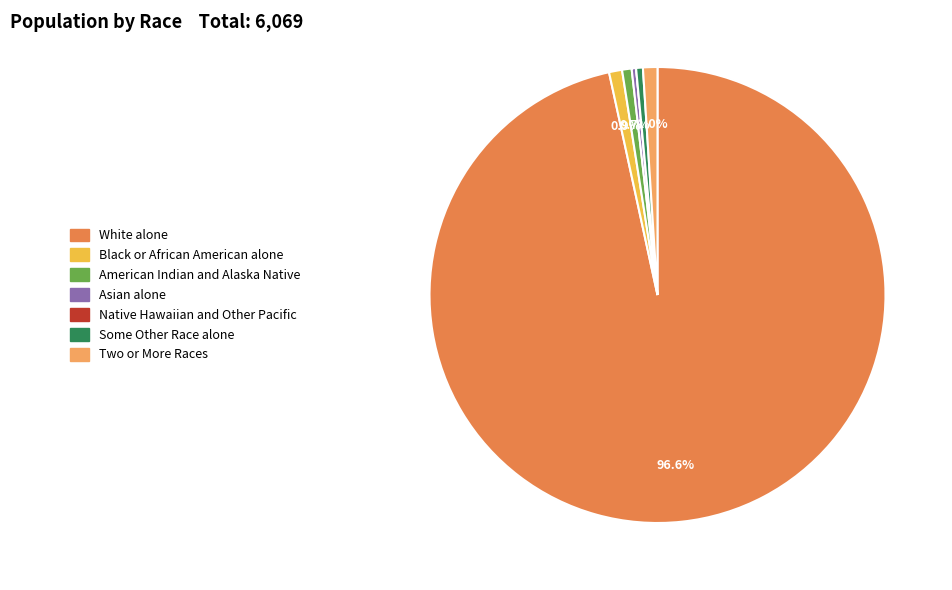

Does White alone account for over 50% of the chart?

Yes